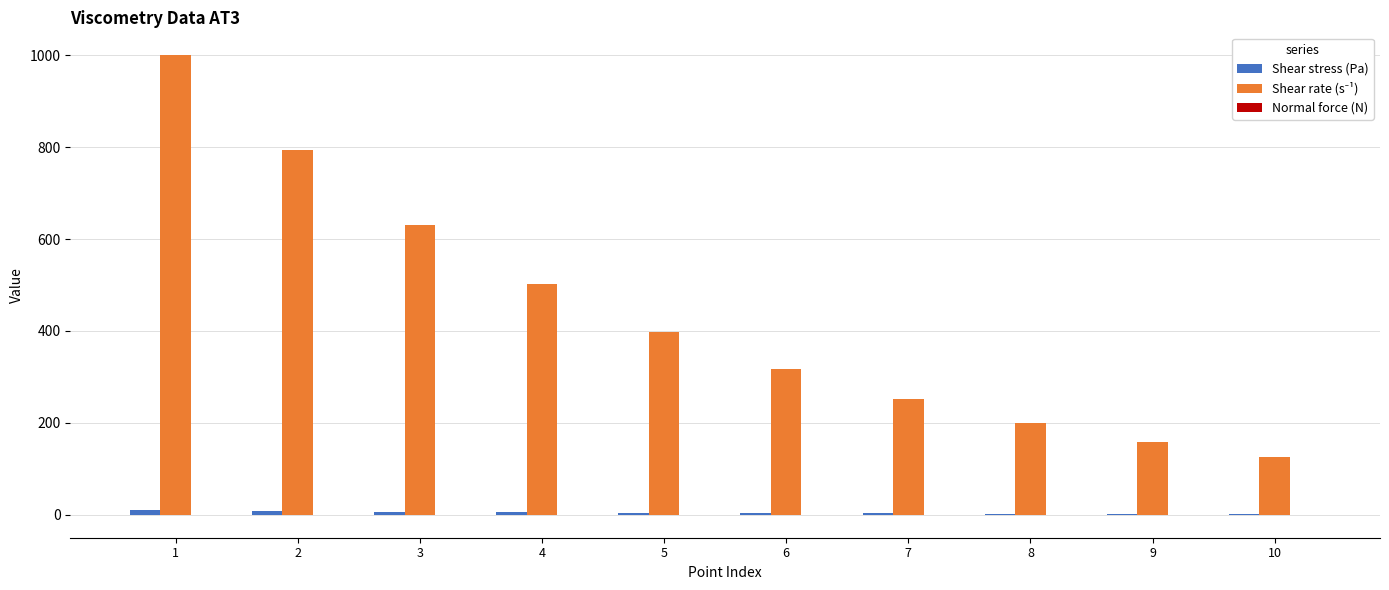

At how many categories does at least one series exceed 50?

10